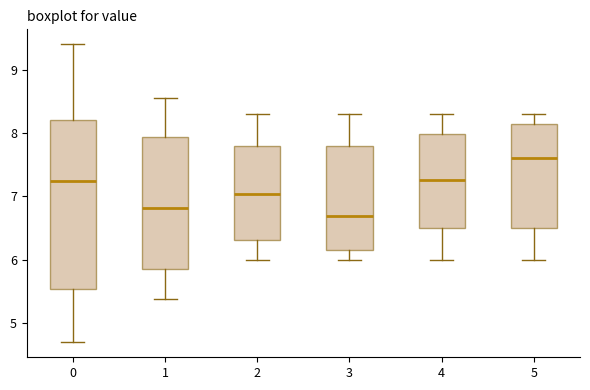

Reading left to right, transcribe this box plot: for each box, give where its median line is, the range the box spans, and where its two whiskers end, as read against the y-axis. The values are not printed on the chart, so give them approximately, as read against the axis.

0: median 7.3, box 5.5 to 8.2, whiskers 4.7 to 9.4
1: median 6.8, box 5.9 to 7.9, whiskers 5.4 to 8.6
2: median 7.0, box 6.3 to 7.8, whiskers 6.0 to 8.3
3: median 6.7, box 6.2 to 7.8, whiskers 6.0 to 8.3
4: median 7.3, box 6.5 to 8.0, whiskers 6.0 to 8.3
5: median 7.6, box 6.5 to 8.1, whiskers 6.0 to 8.3